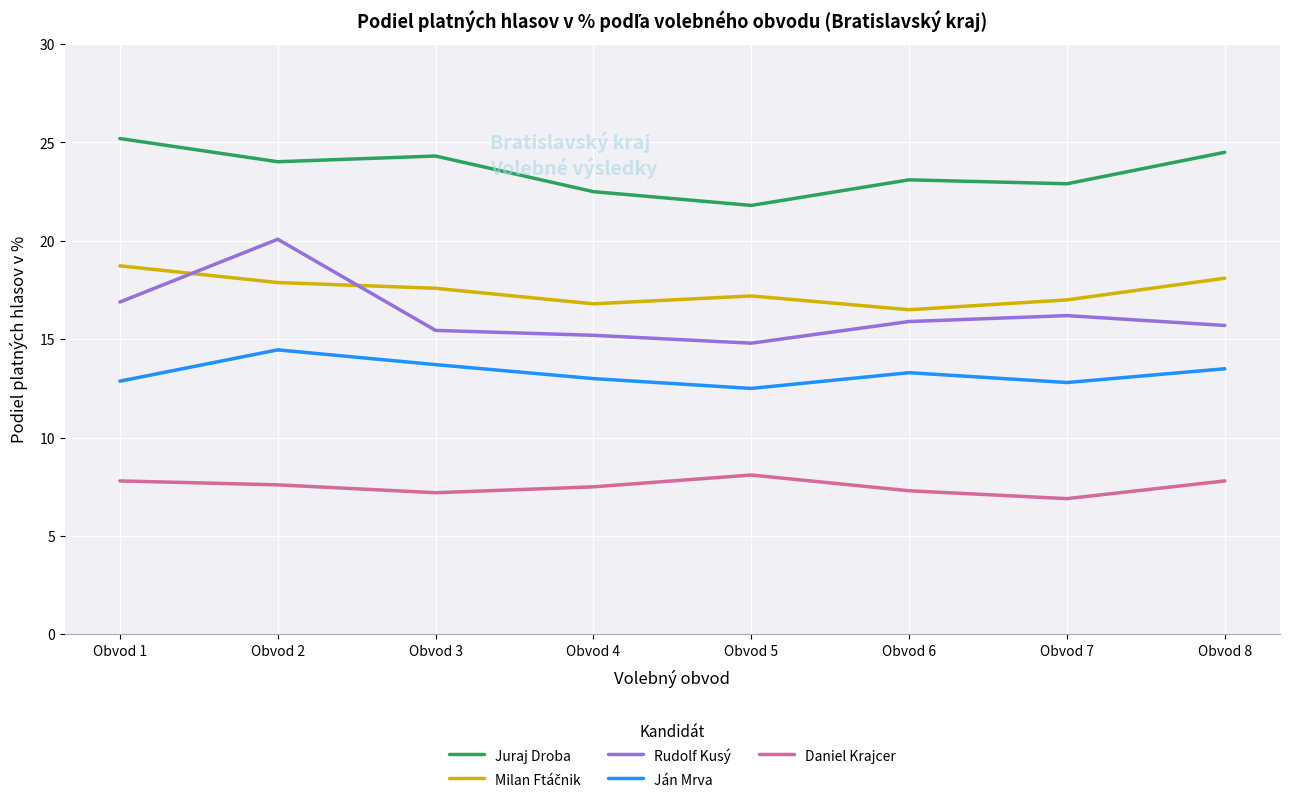

What is the difference between the Juraj Droba values at Obvod 6 and Obvod 8?

1.4